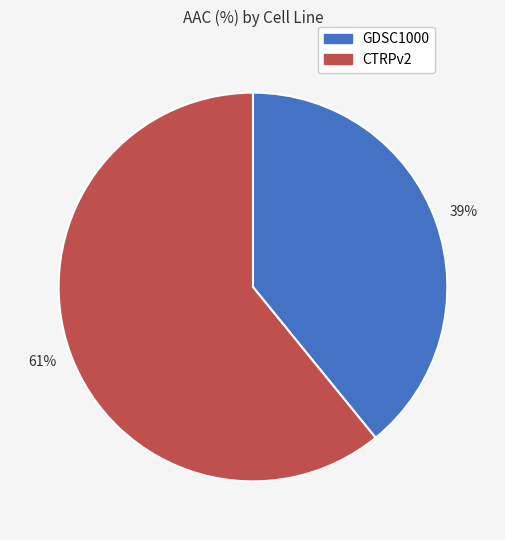

The CTRPv2 slice represents 61% of the pie. True or false?

True